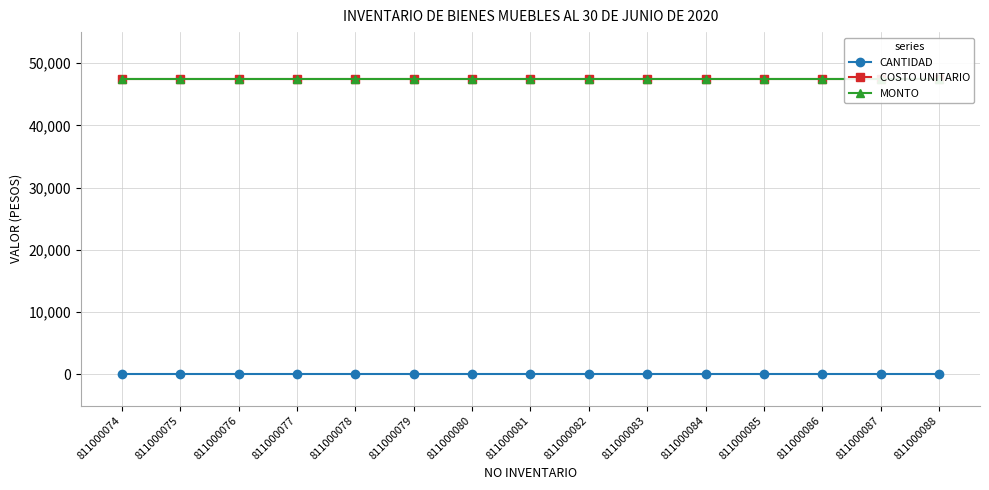

At how many categories does at least one series exceed 15546?

15